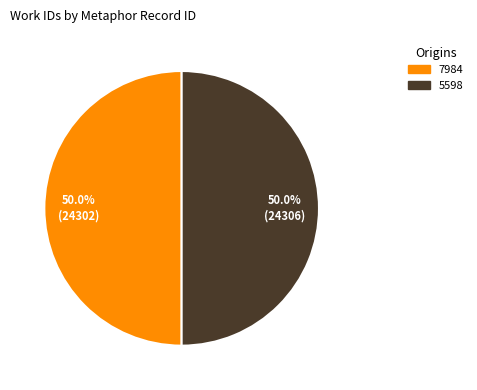

What percentage is NOT represented by 5598?

50.0%